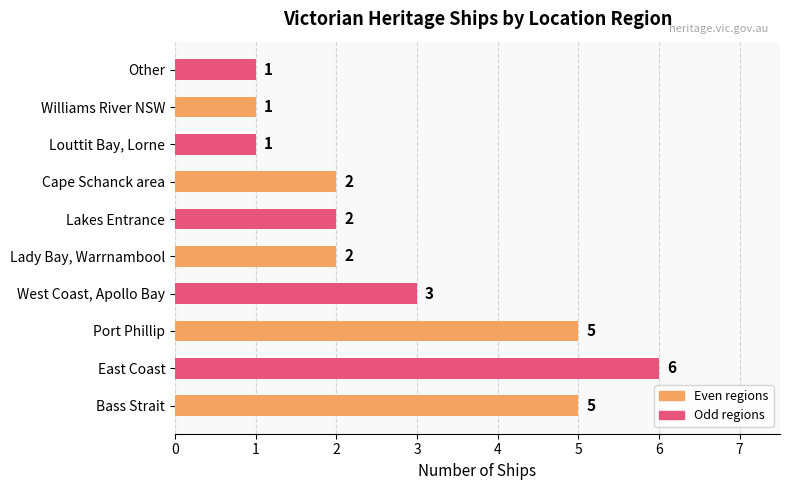

What is the difference between the second highest and minimum values?

4